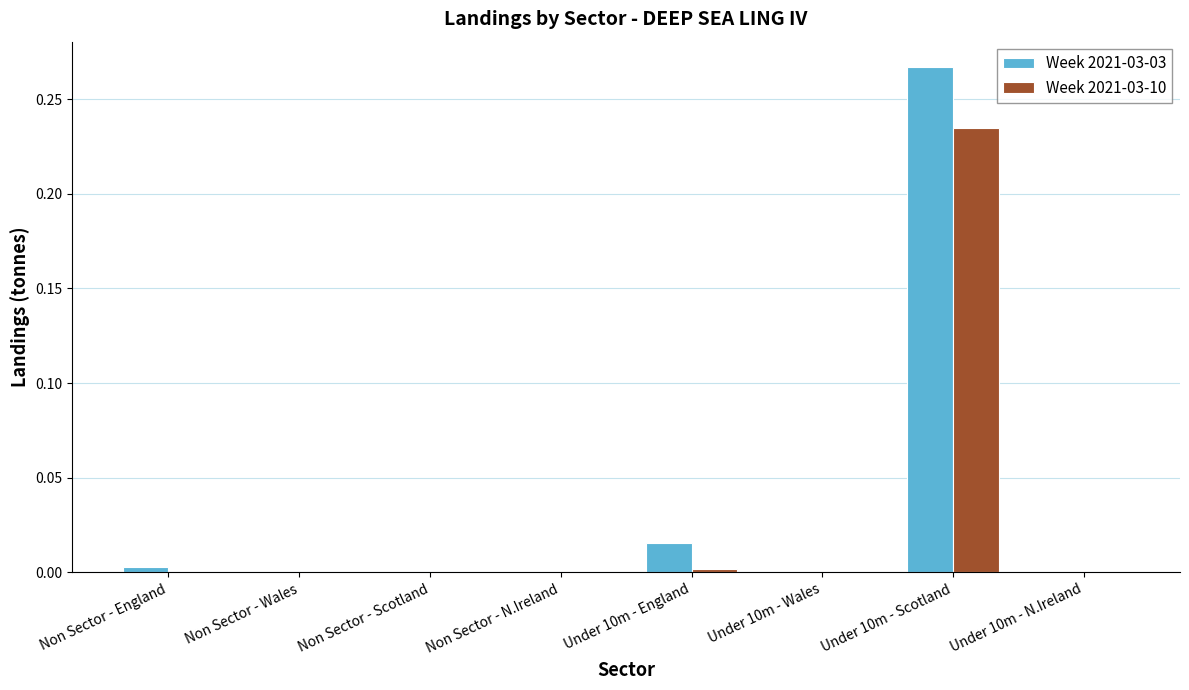

How many categories are shown in the chart?

8